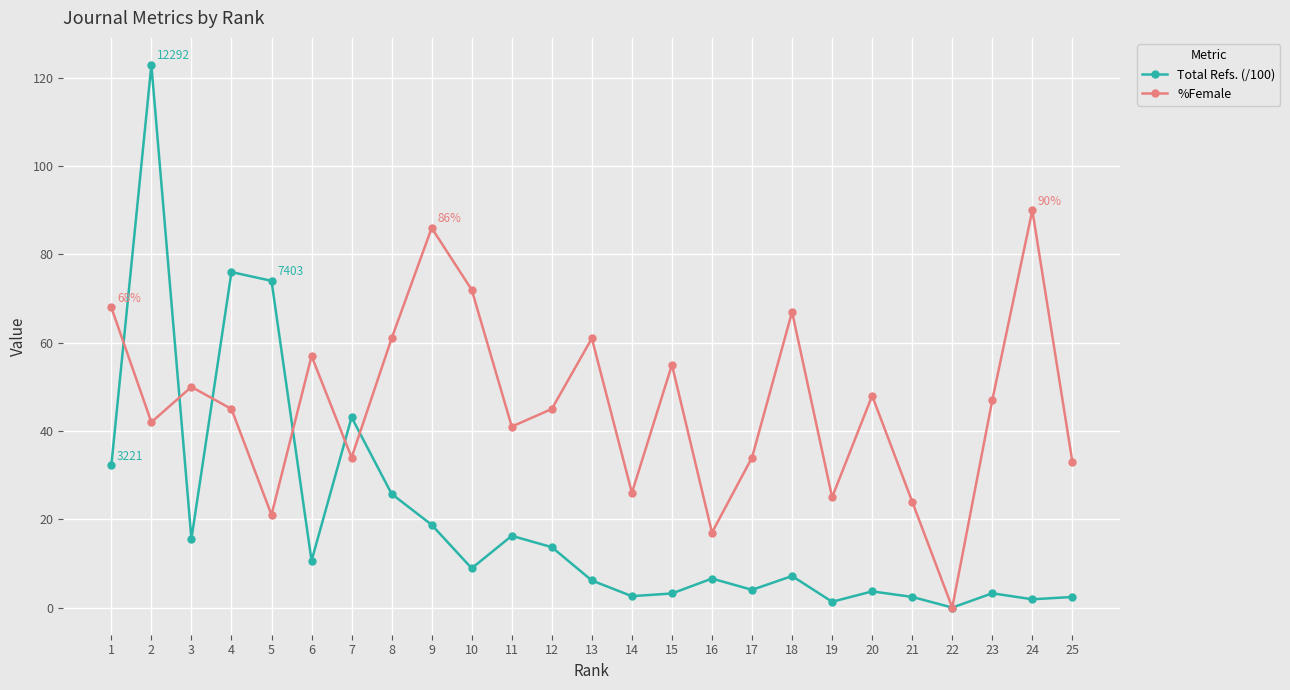

How many positive values does the Total Refs. (/100) series have?

24